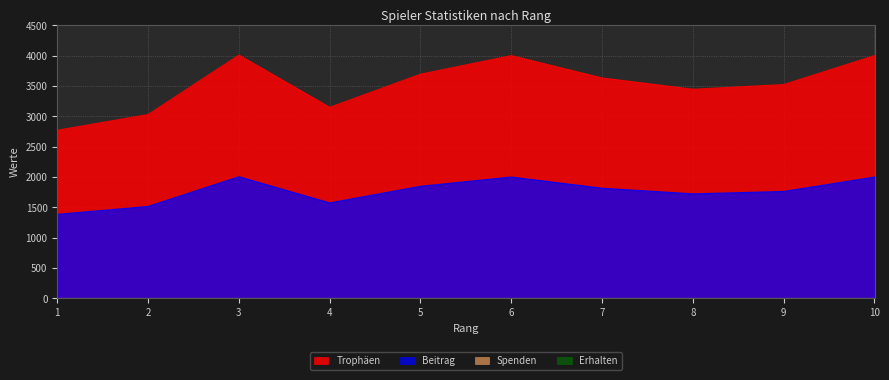

At which label does Trophäen reach its peak?

3